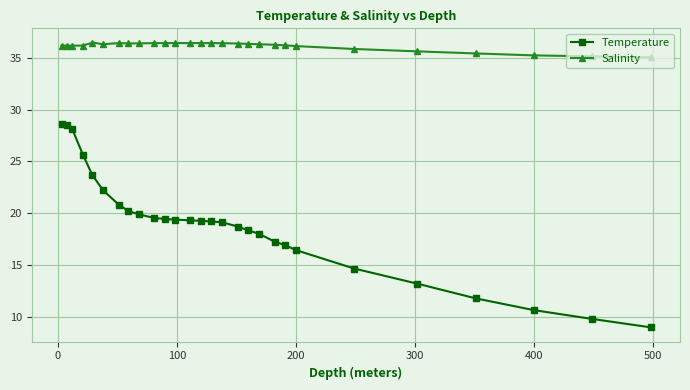

What is the value of the Salinity point at the 7th from the left?

36.4